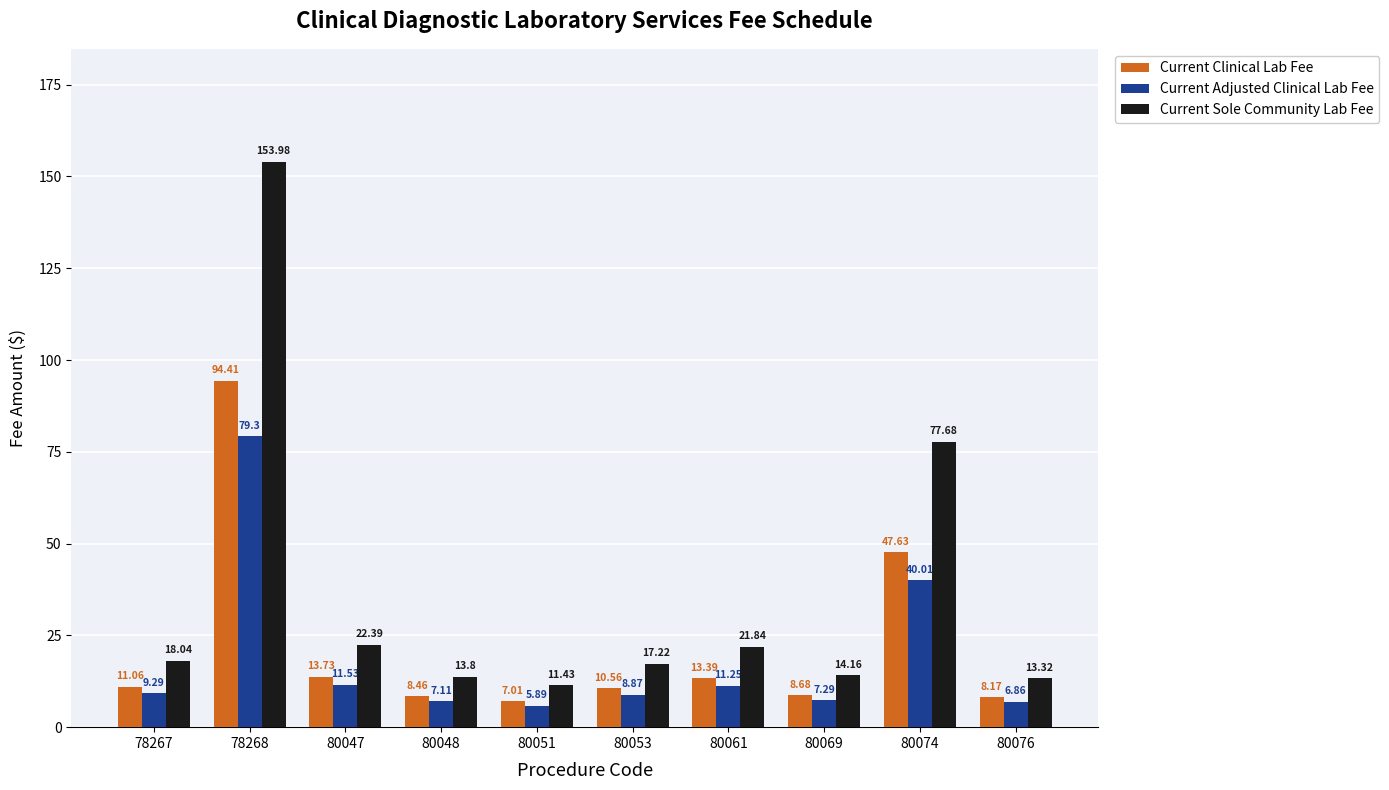

How many bars are there in each group?

3